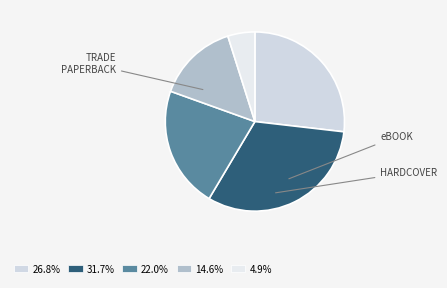

How many segments does this pie chart have?

5